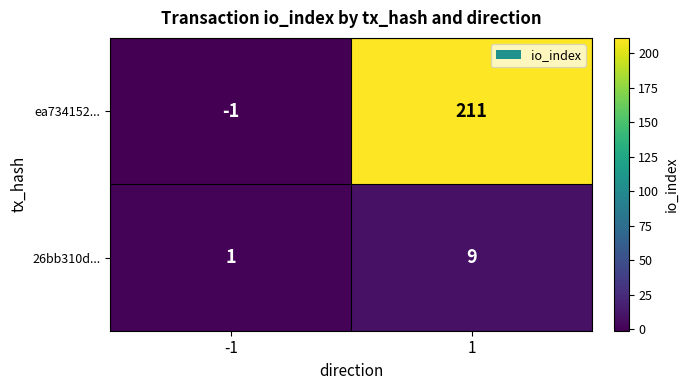

What is the difference between the maximum and minimum values in the ea734152... series?

212